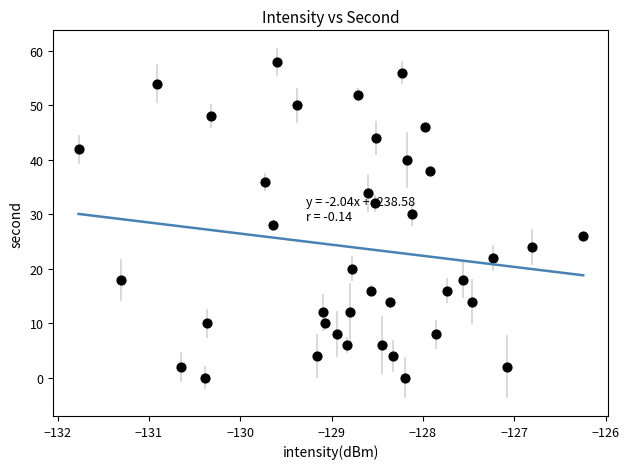

How many data points are displayed?

40